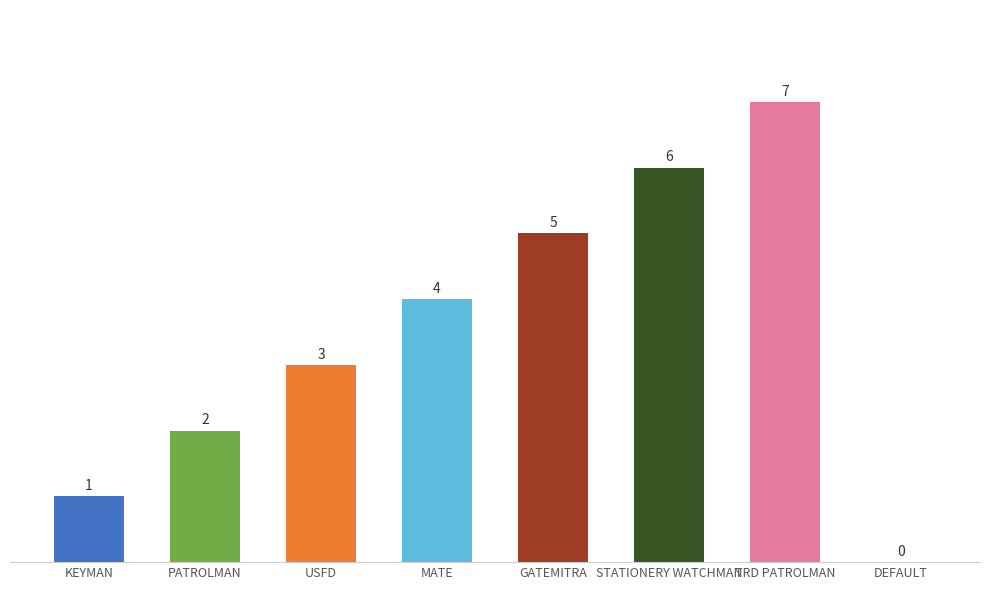

At which label is the value closest to 3?

USFD